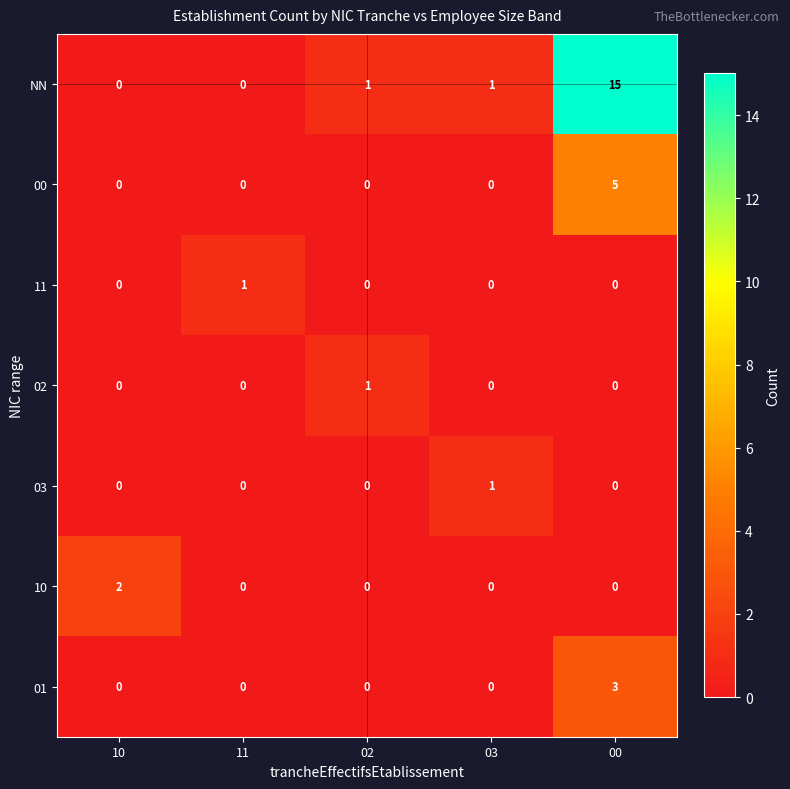

The value of 10 at 00 is 1. True or false?

False